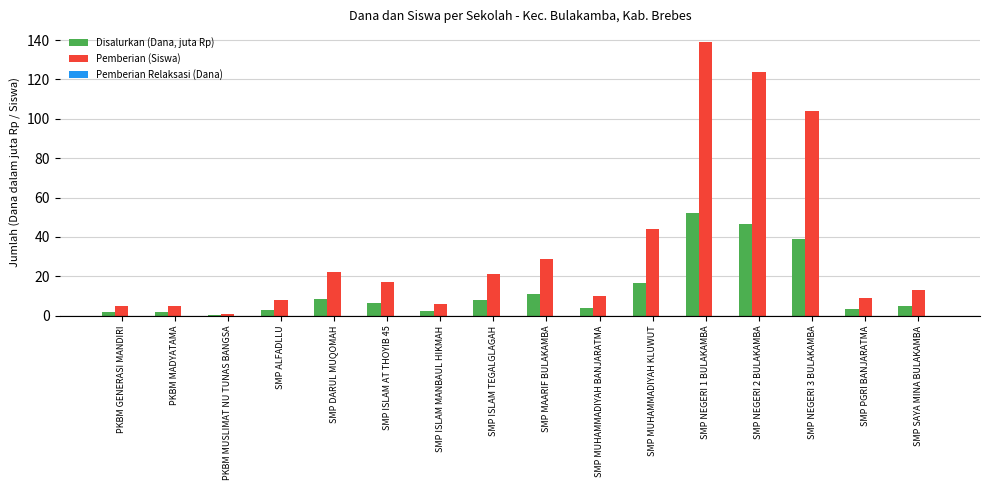

Is it true that Disalurkan (Dana, juta Rp) equals 8.2 at SMP DARUL MUQOMAH?

True